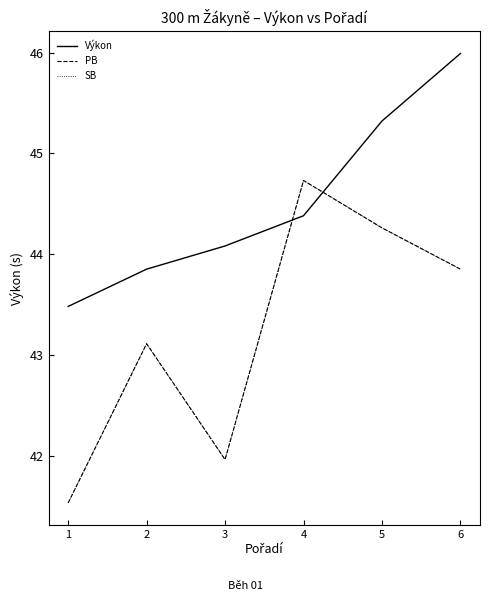

True or false: PB has a value of 43.1 at 2.

True